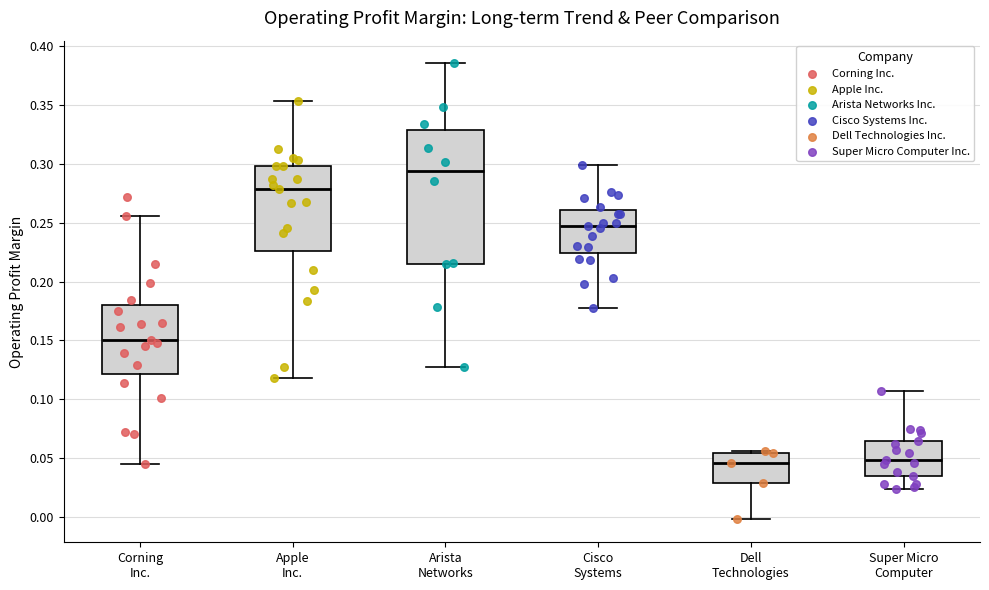

Reading left to right, read every box against the y-axis: the position of its median line, the range the box covers, and the ends of its whiskers. The values are not printed on the chart, so give them approximately, as read against the axis.

Corning Inc.: median 0.150, box 0.120 to 0.180, whiskers 0.045 to 0.255
Apple Inc.: median 0.280, box 0.225 to 0.300, whiskers 0.120 to 0.355
Arista Networks: median 0.295, box 0.215 to 0.330, whiskers 0.125 to 0.385
Cisco Systems: median 0.245, box 0.225 to 0.260, whiskers 0.180 to 0.300
Dell Technologies: median 0.045, box 0.030 to 0.055, whiskers 0.000 to 0.055 (just above the box's upper edge)
Super Micro Computer: median 0.050, box 0.035 to 0.065, whiskers 0.025 to 0.105